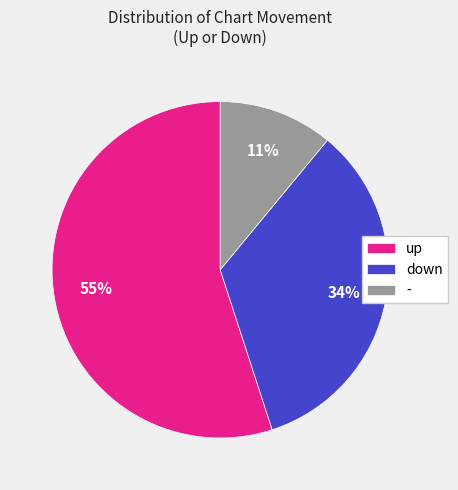

Do up and down together represent more than half of the pie?

Yes